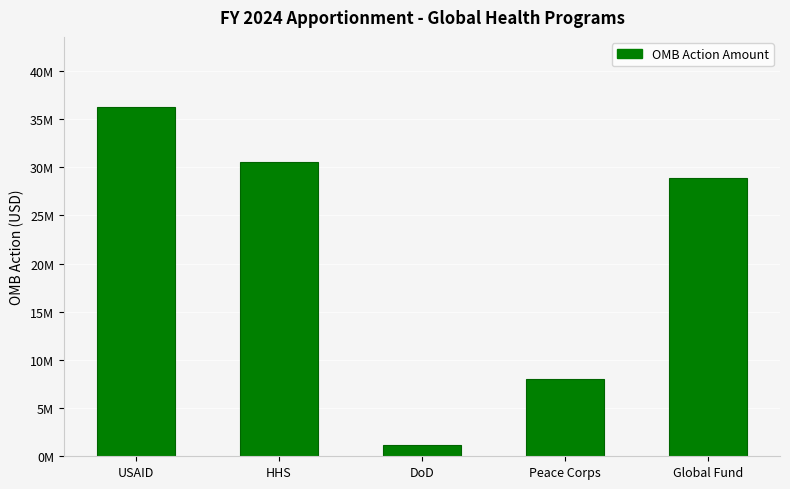

What is the greatest value displayed?

36283789